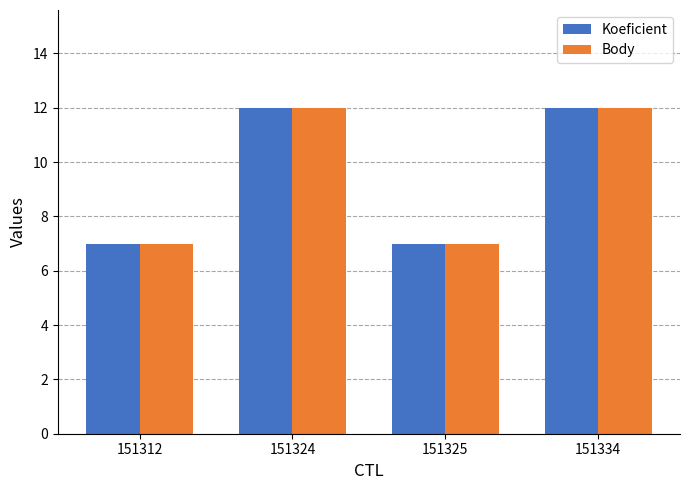

What is the average value of the Body series?

10